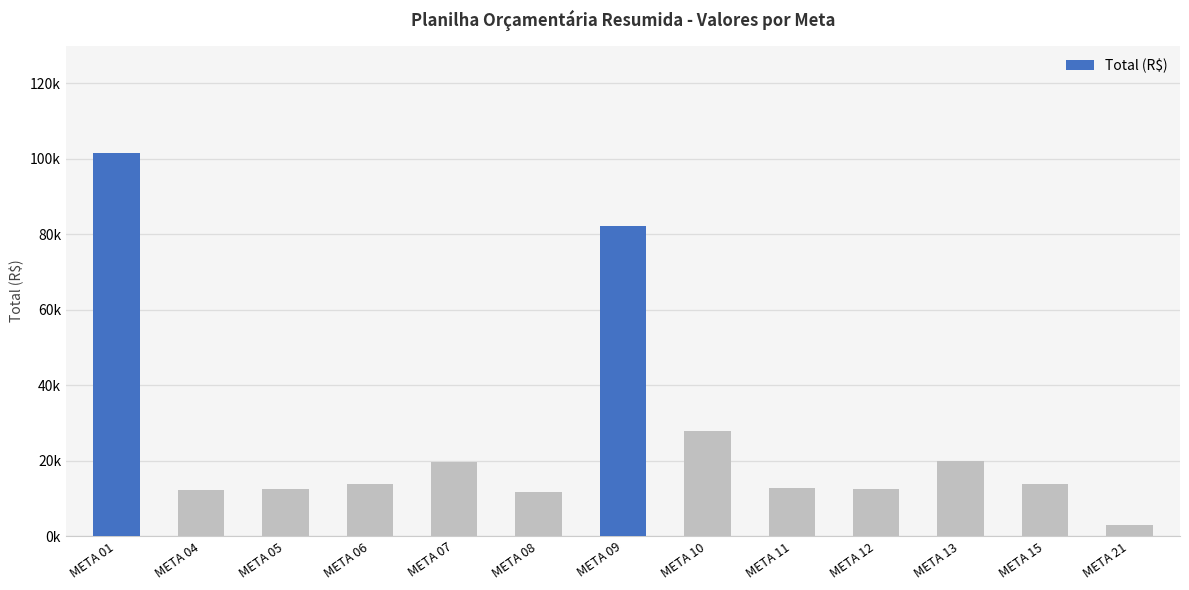

What is the value of the 3rd bar from the left?

12477.9